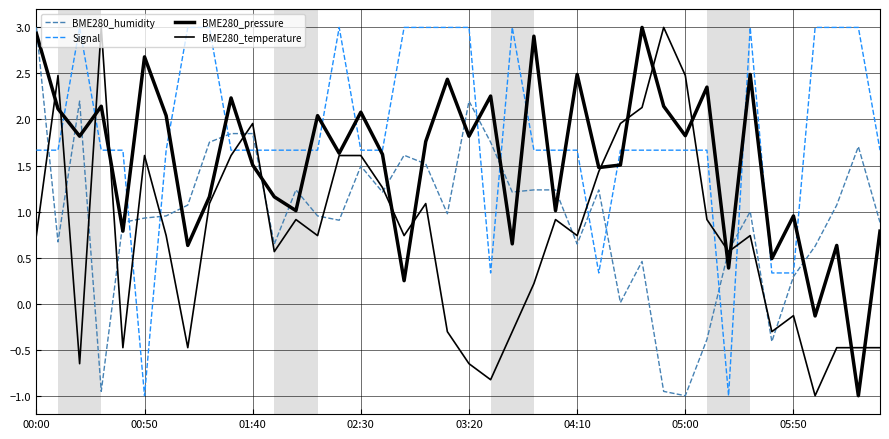

How many lines are shown in the chart?

4